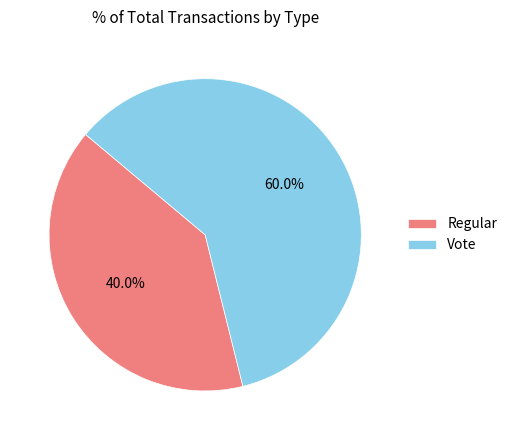

How many slices are in this pie chart?

2